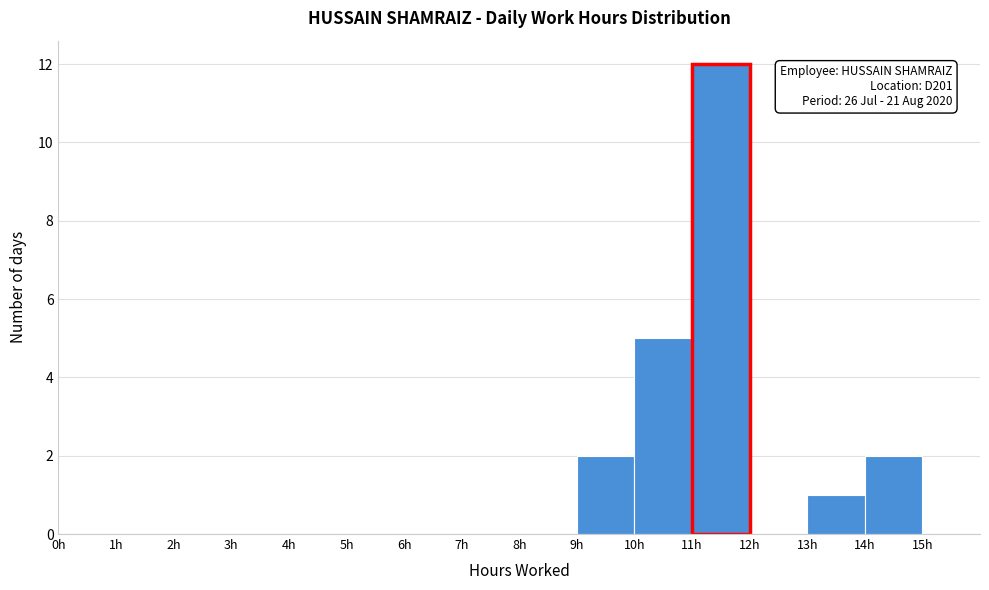

Which range on the x-axis has the tallest bar?

11 to 12